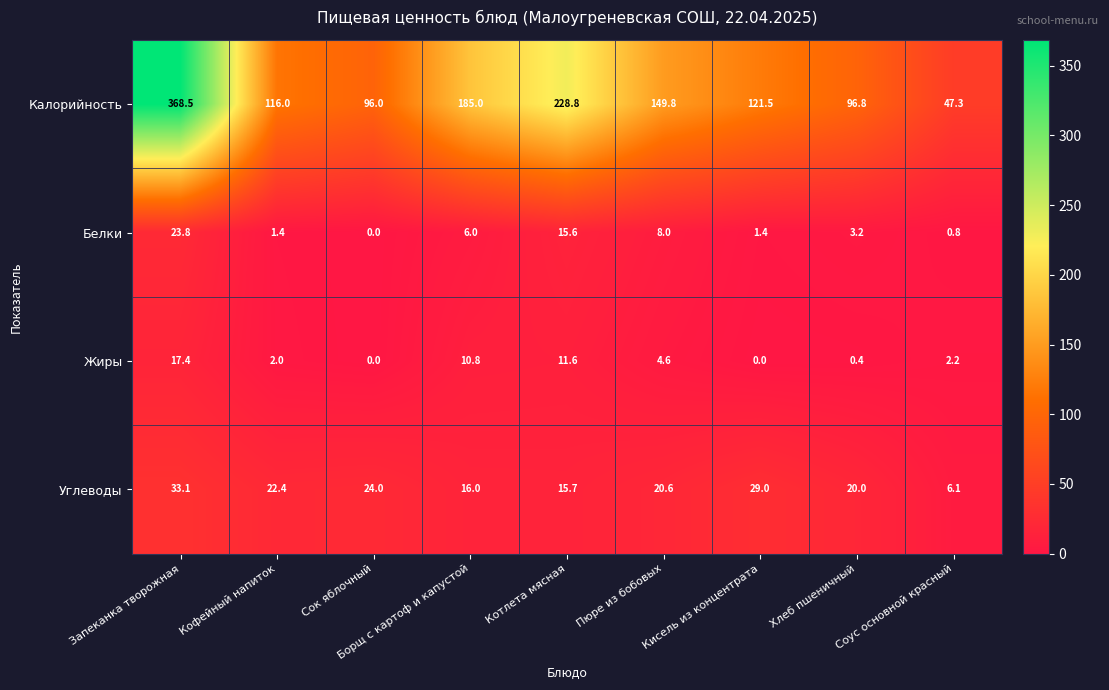

What is the difference between the second highest and minimum values in the Калорийность series?

181.5